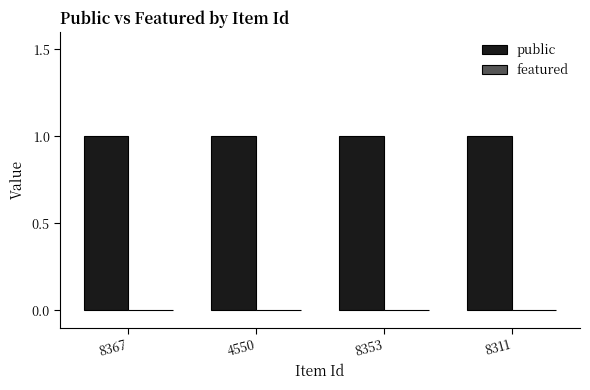

At which category does the chart reach its peak across all series?

8367